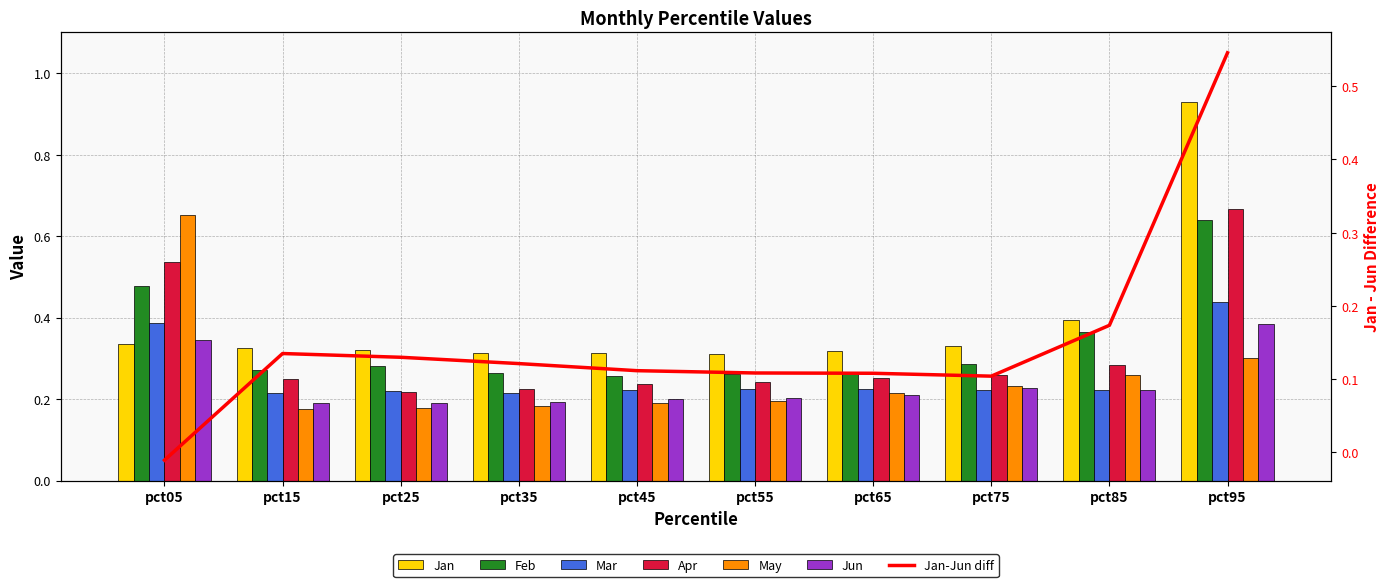

Reading left to right, what are all the values shown in this chart?

Jan: pct05=0.3	pct15=0.3	pct25=0.3	pct35=0.3	pct45=0.3	pct55=0.3	pct65=0.3	pct75=0.3	pct85=0.4	pct95=0.9
Feb: pct05=0.5	pct15=0.3	pct25=0.3	pct35=0.3	pct45=0.3	pct55=0.3	pct65=0.3	pct75=0.3	pct85=0.4	pct95=0.6
Mar: pct05=0.4	pct15=0.2	pct25=0.2	pct35=0.2	pct45=0.2	pct55=0.2	pct65=0.2	pct75=0.2	pct85=0.2	pct95=0.4
Apr: pct05=0.5	pct15=0.2	pct25=0.2	pct35=0.2	pct45=0.2	pct55=0.2	pct65=0.3	pct75=0.3	pct85=0.3	pct95=0.7
May: pct05=0.7	pct15=0.2	pct25=0.2	pct35=0.2	pct45=0.2	pct55=0.2	pct65=0.2	pct75=0.2	pct85=0.3	pct95=0.3
Jun: pct05=0.3	pct15=0.2	pct25=0.2	pct35=0.2	pct45=0.2	pct55=0.2	pct65=0.2	pct75=0.2	pct85=0.2	pct95=0.4